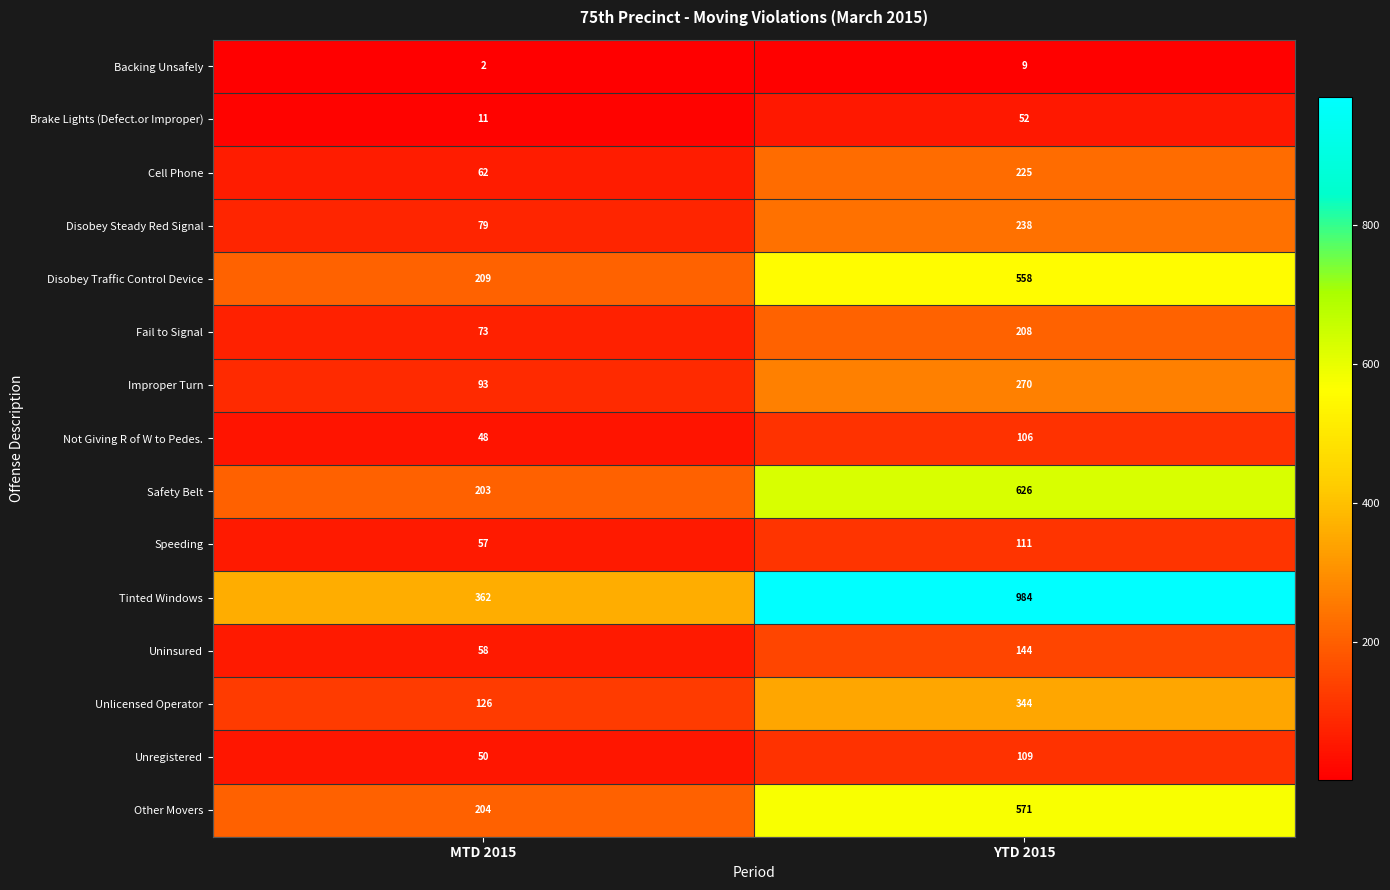

Which label corresponds to the smallest value in the chart?

MTD 2015